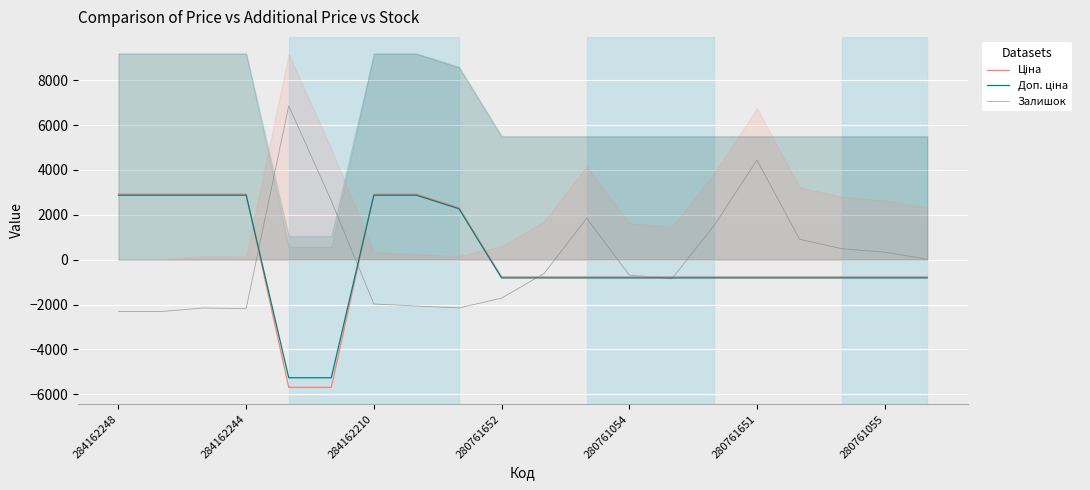

True or false: Ціна and Залишок intersect in this chart.

True